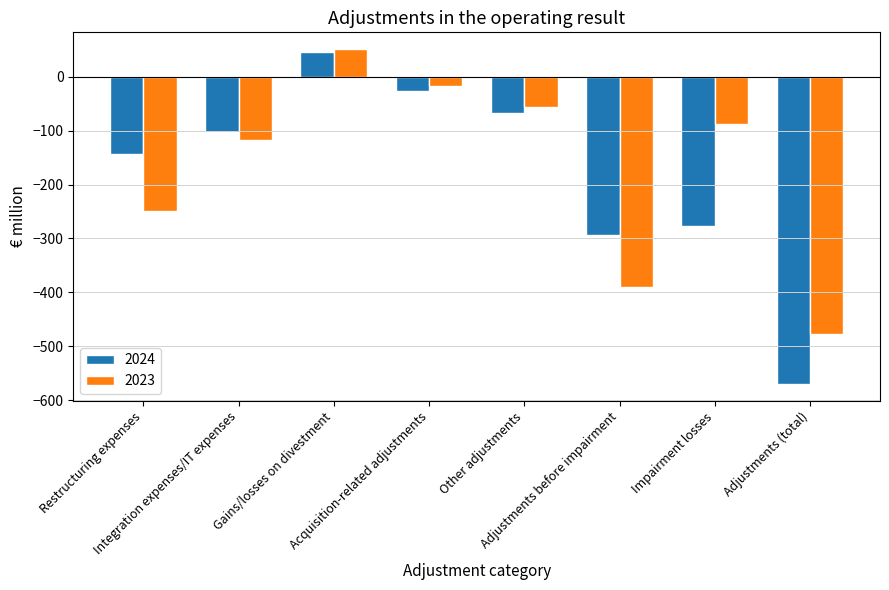

Where does the 2024 series first go above -103?

Gains/losses on divestment